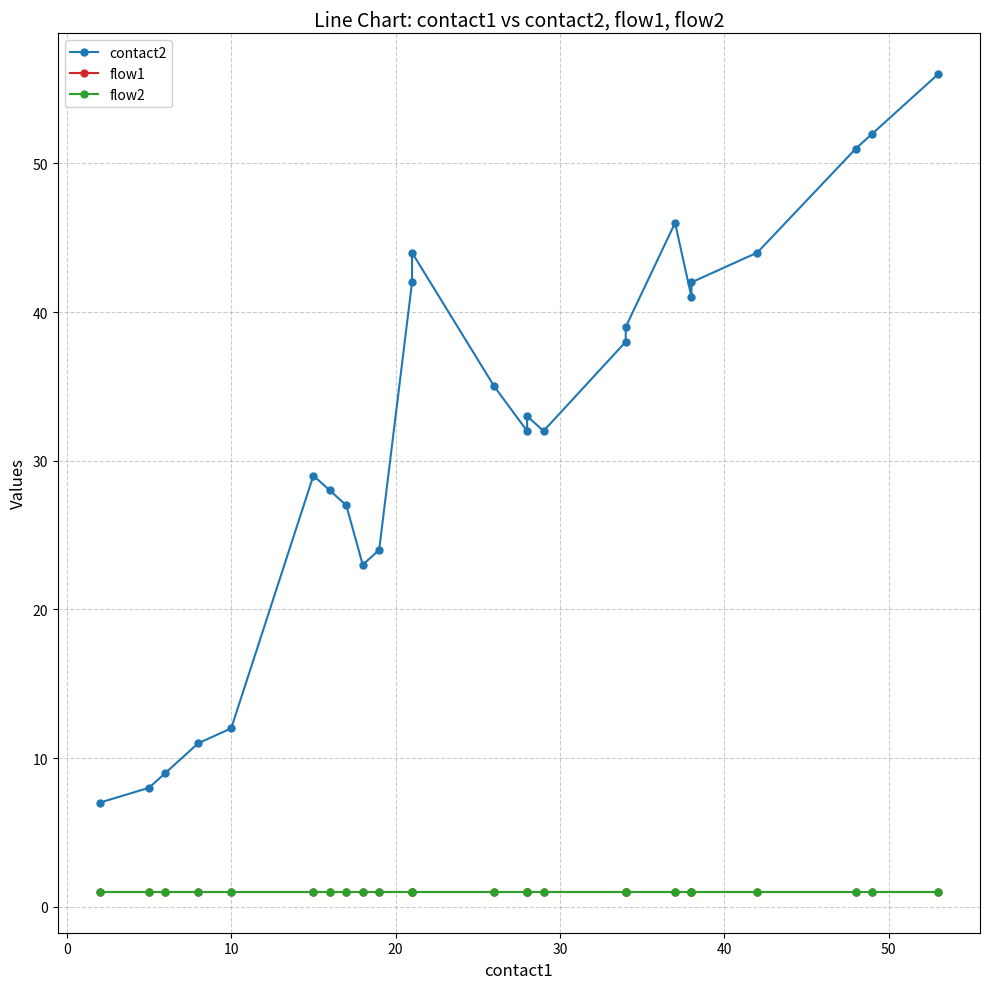

True or false: contact2 has more than 0 interior local peaks.

True